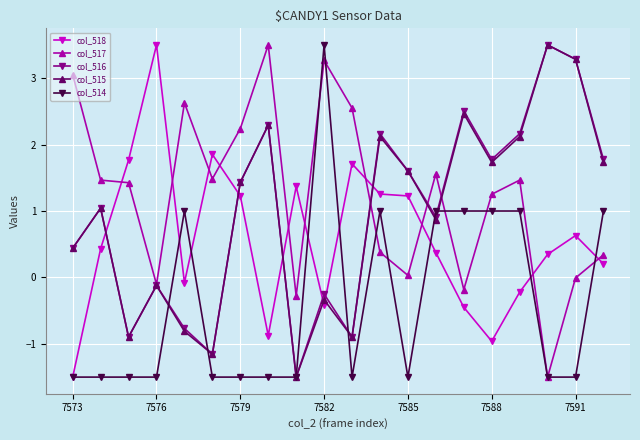

What is the maximum value for col_518?

3.5